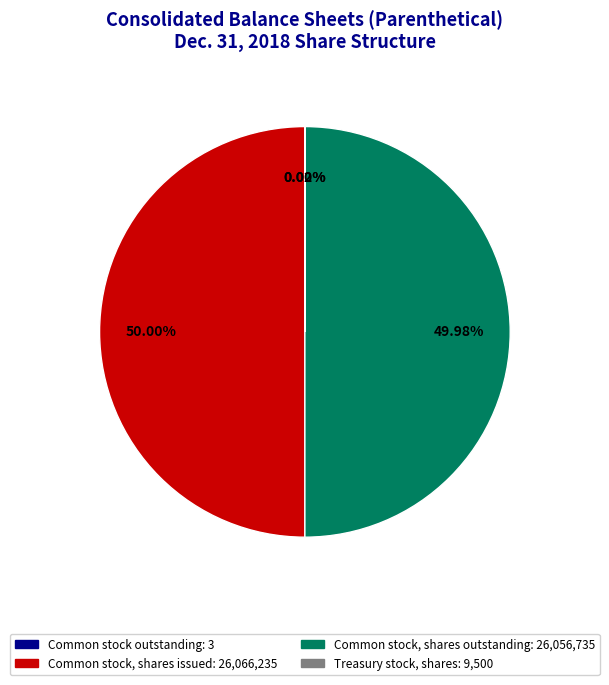

How many slices are in this pie chart?

4